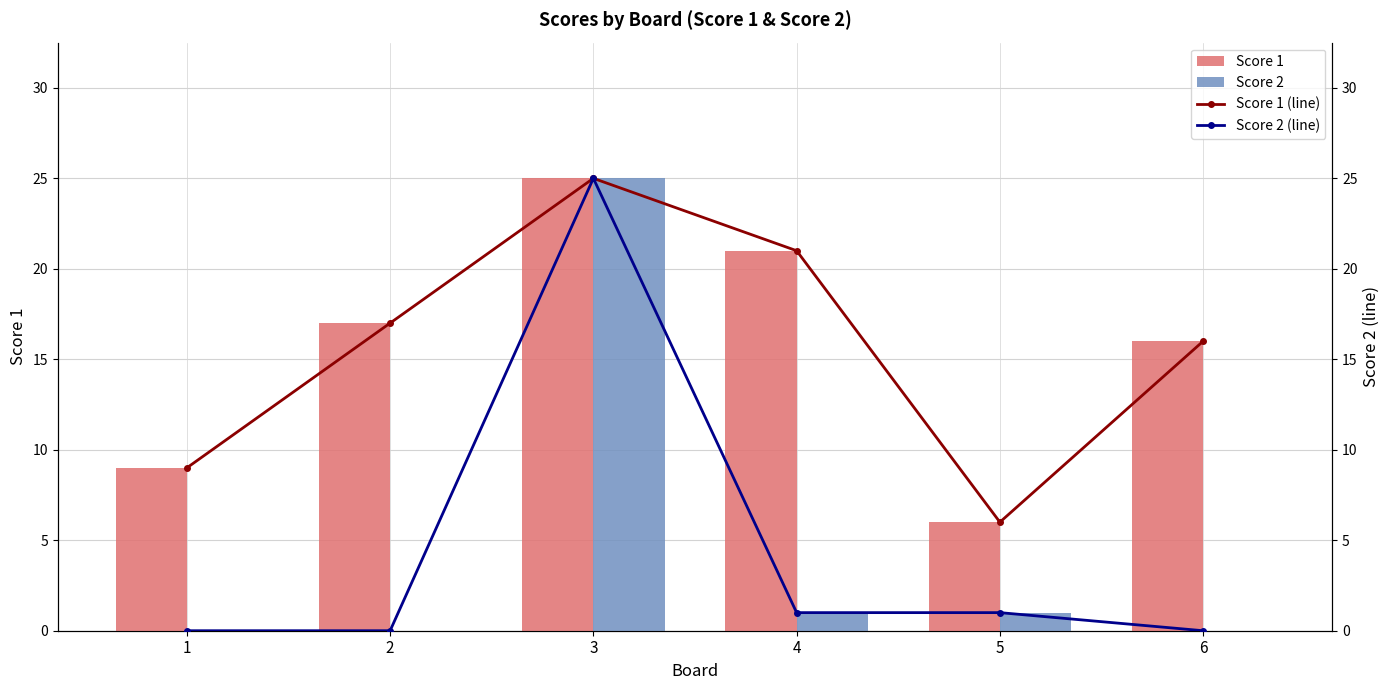

Is it true that Score 1 equals 21 at 4?

True